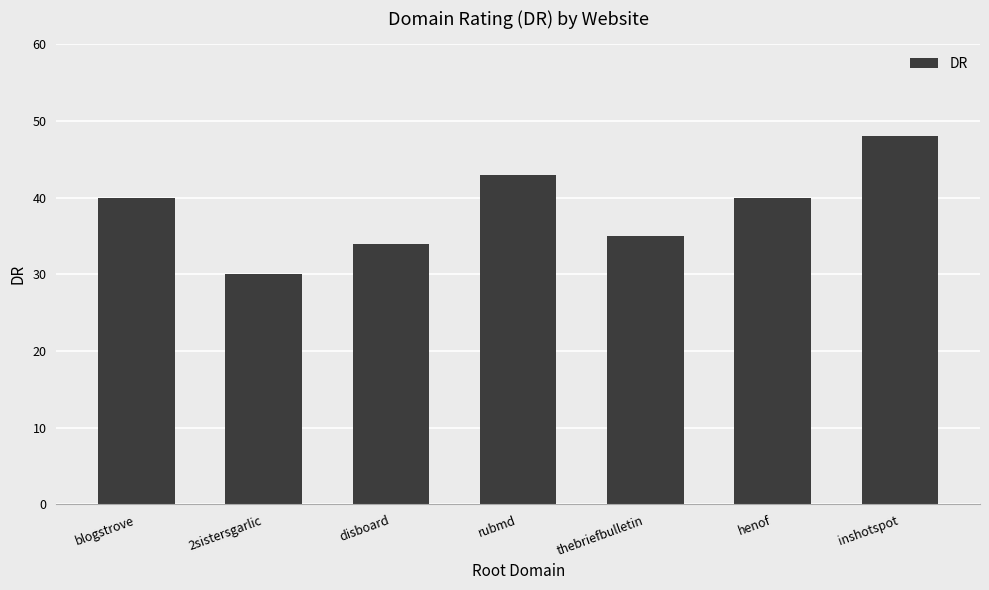

Count the number of data series in this chart.

1